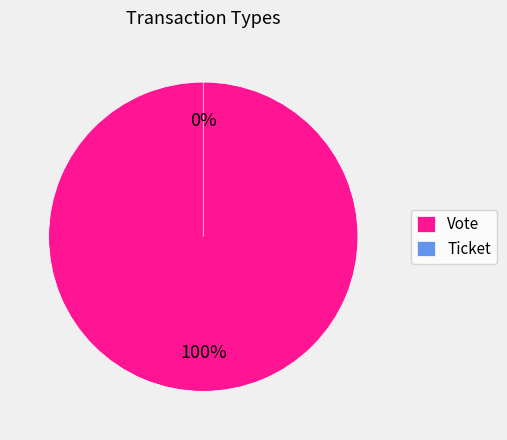

To the nearest percent, what is the combined percentage of Vote and Ticket?

100%